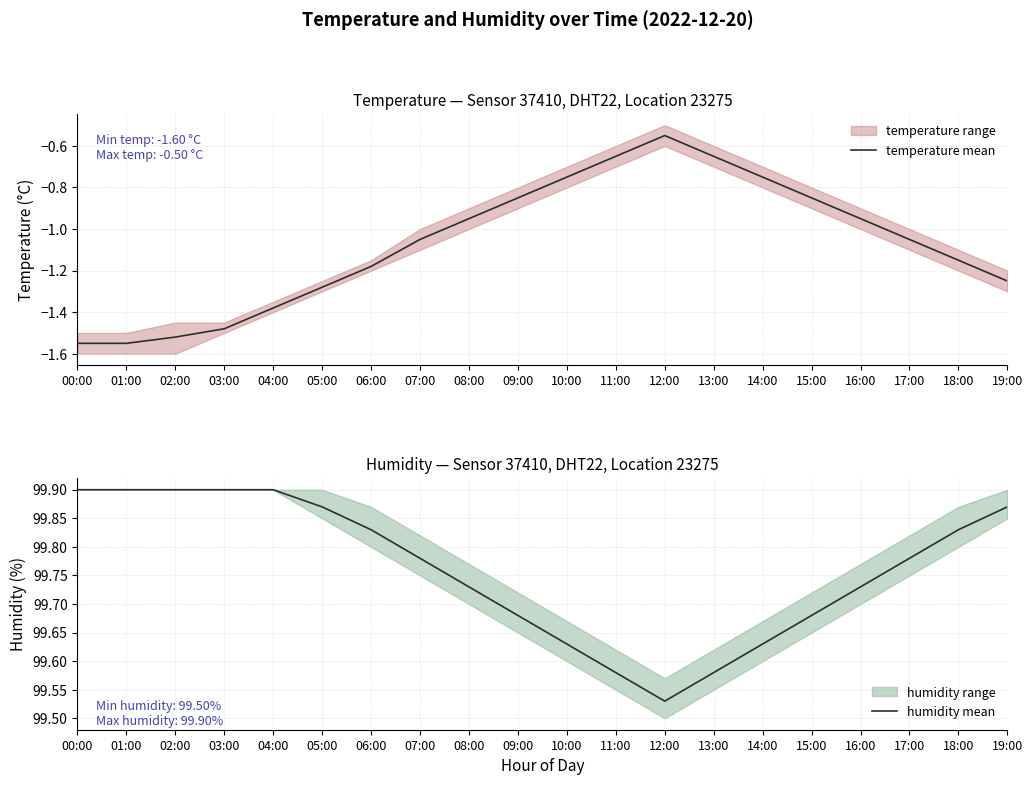

At which category does humidity mean reach its first local valley?

12:00